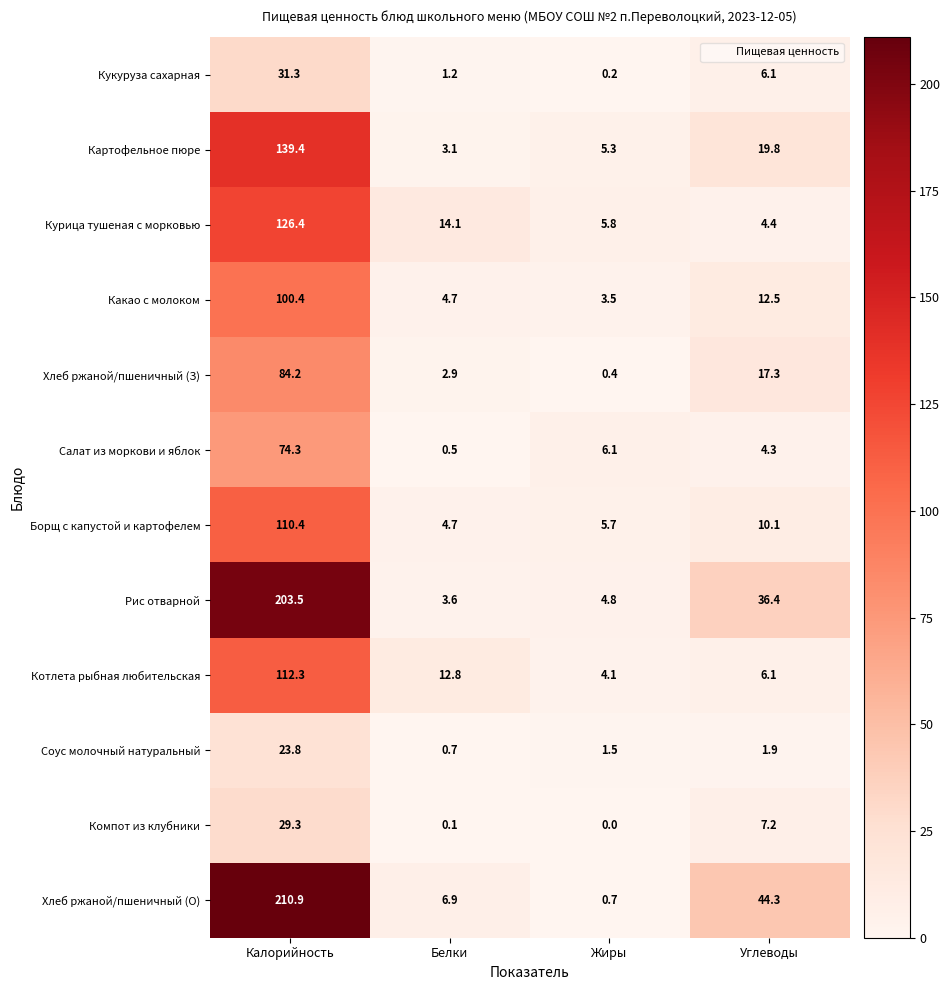

At which label is Соус молочный натуральный closest to 12?

Углеводы